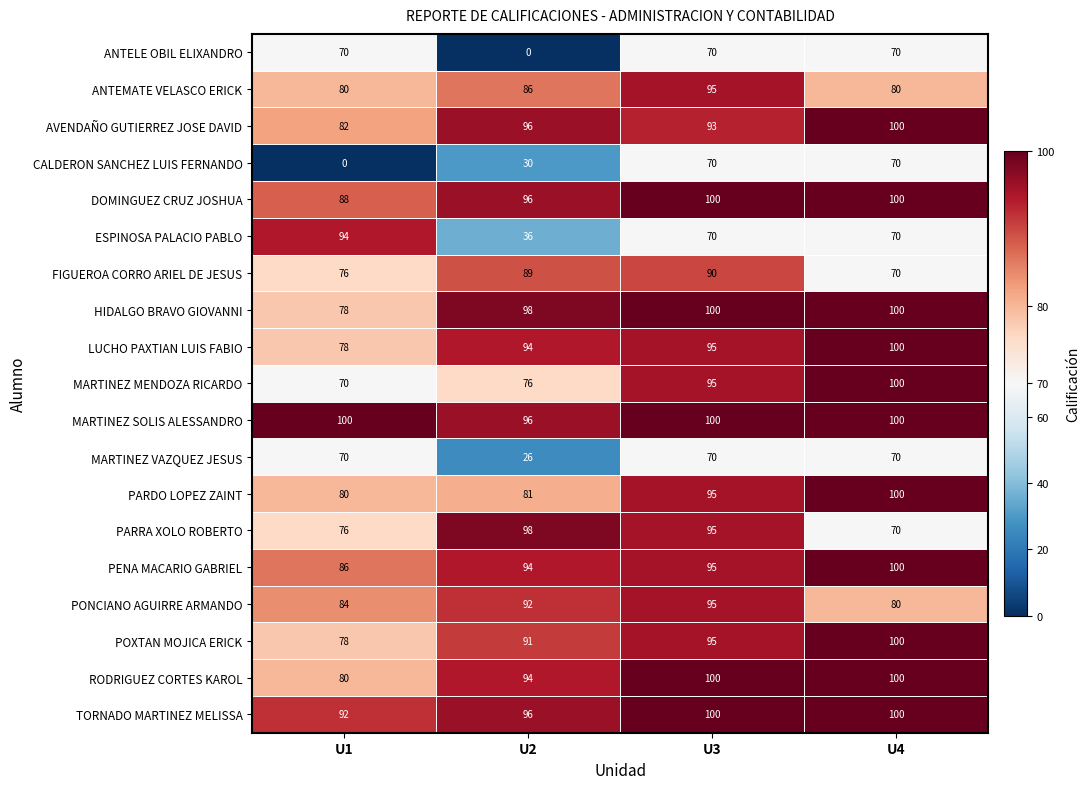

The AVENDAÑO GUTIERREZ JOSE DAVID series shows 100 at U4. True or false?

True